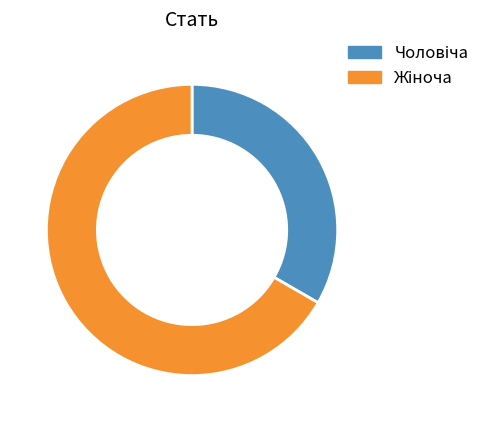

Is there a majority slice in this chart?

Yes